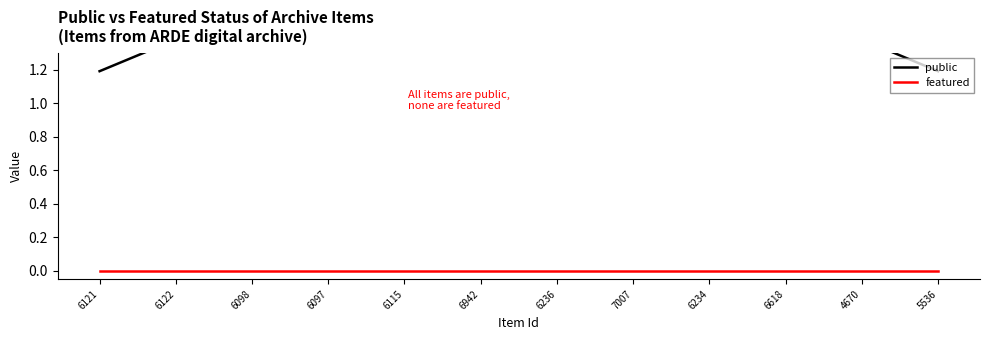

Is the value of public at 6122 greater than the value of featured at 6098?

Yes